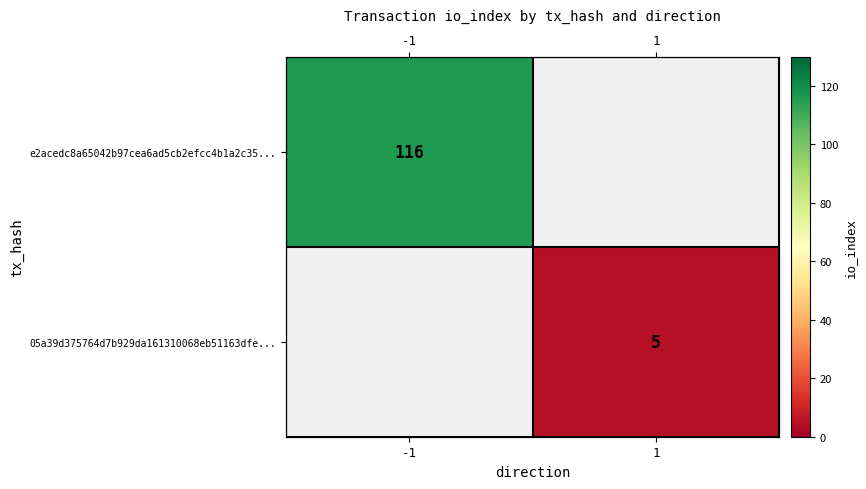

Which series has the largest range (max minus min)?

e2acedc8a65042b97cea6ad5cb2efcc4b1a2c35...